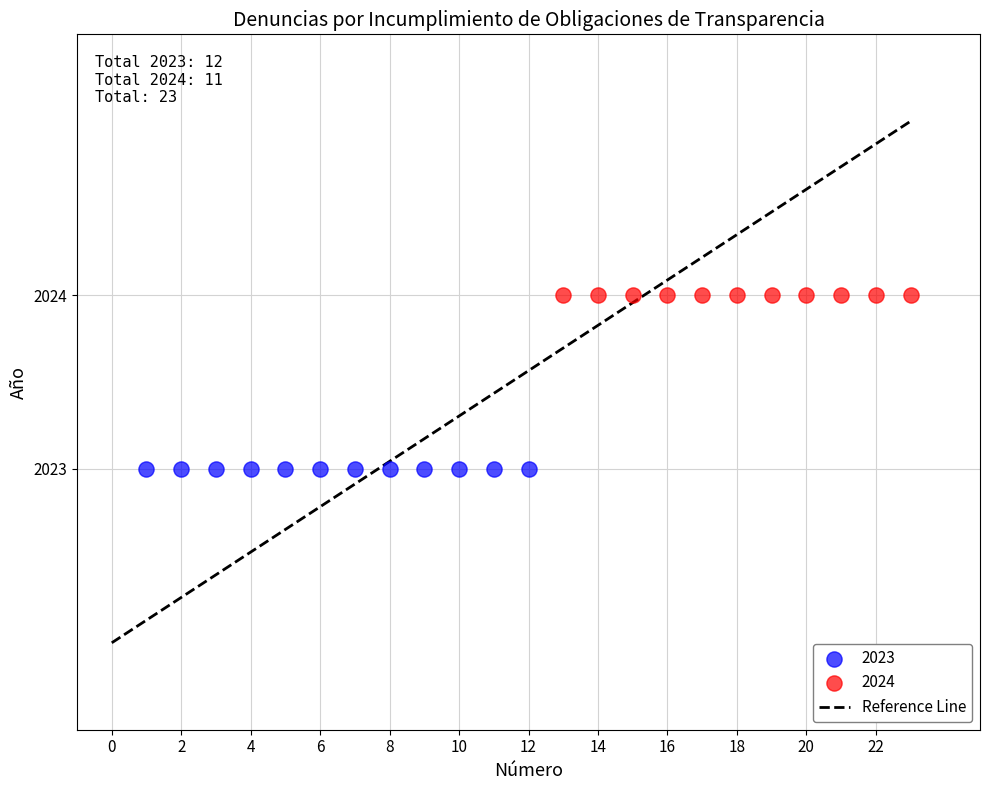

Which series reaches the minimum Y coordinate?

2023